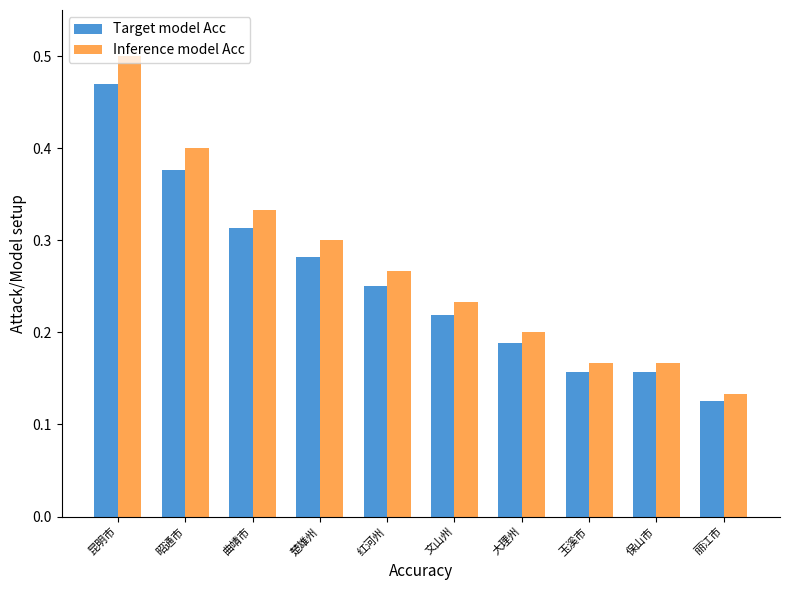

What is the label of the 2nd bar from the left?

昭通市